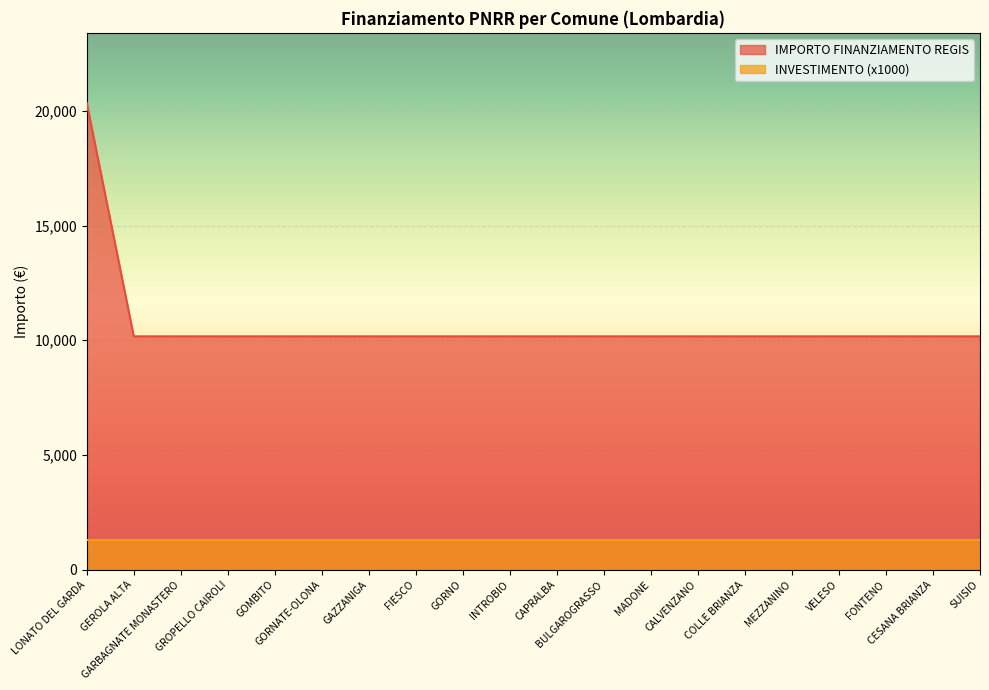

What is the difference between the maximum and minimum values?

10172